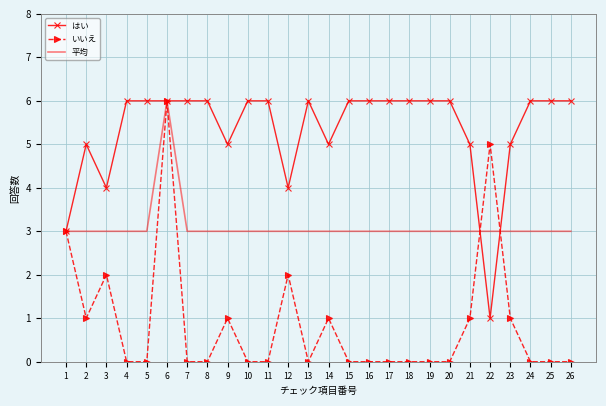

Reading left to right, what are all the values shown in this chart?

はい: 3	5	4	6	6	6	6	6	5	6	6	4	6	5	6	6	6	6	6	6	5	1	5	6	6	6
いいえ: 3	1	2	0	0	6	0	0	1	0	0	2	0	1	0	0	0	0	0	0	1	5	1	0	0	0
平均: 3	3	3	3	3	6	3	3	3	3	3	3	3	3	3	3	3	3	3	3	3	3	3	3	3	3